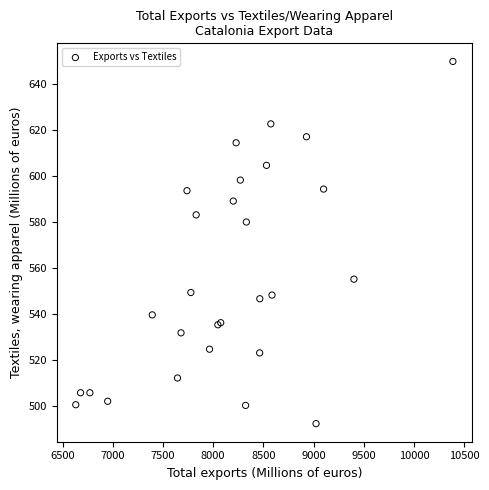

What Y value in the scatter plot is closest to 571?

579.9